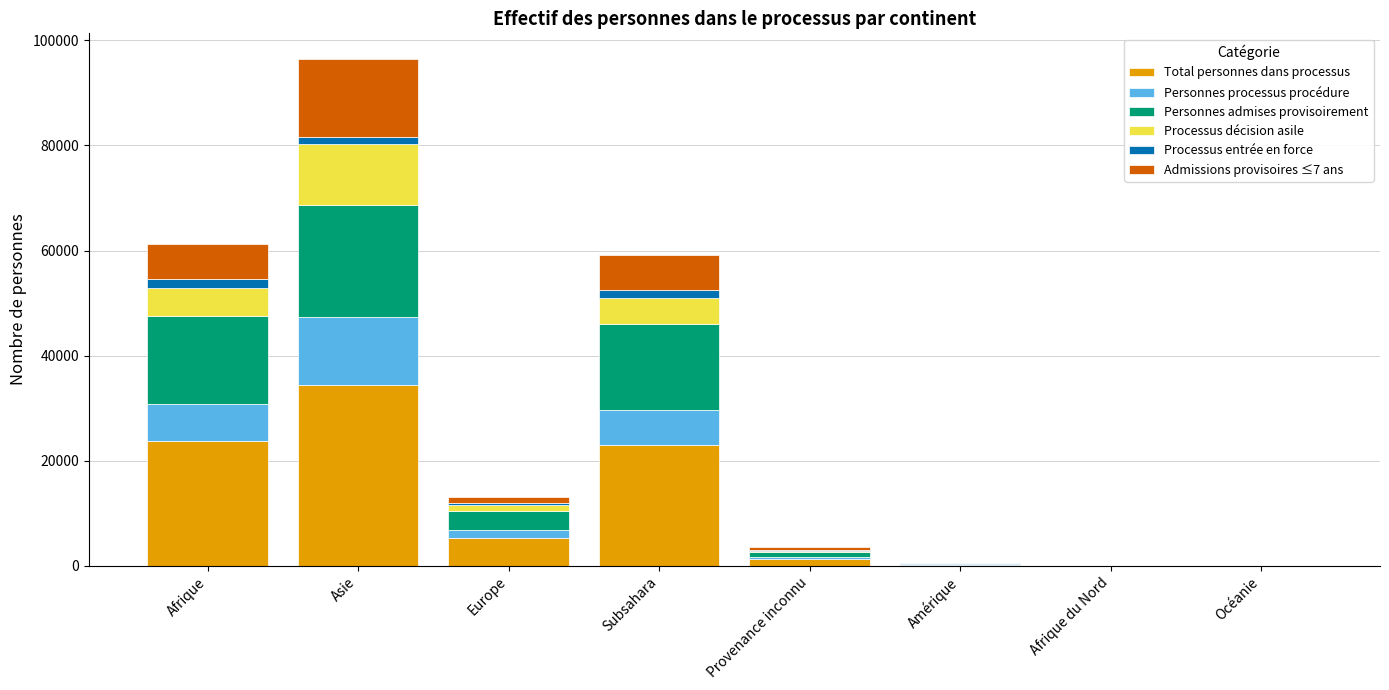

What is the total value across all series at Amérique?

478